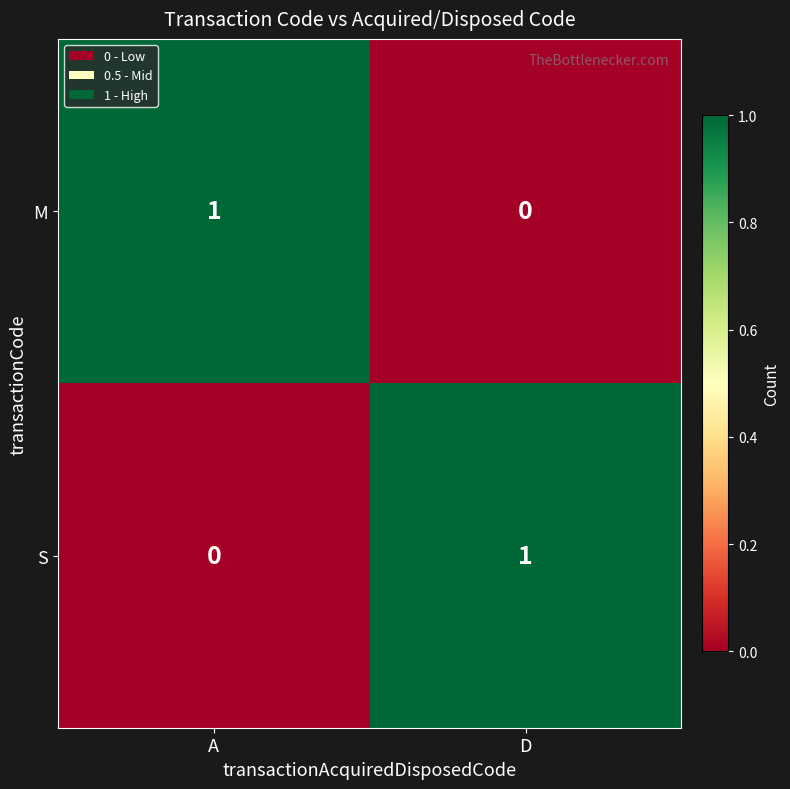

What is the greatest value displayed?

1